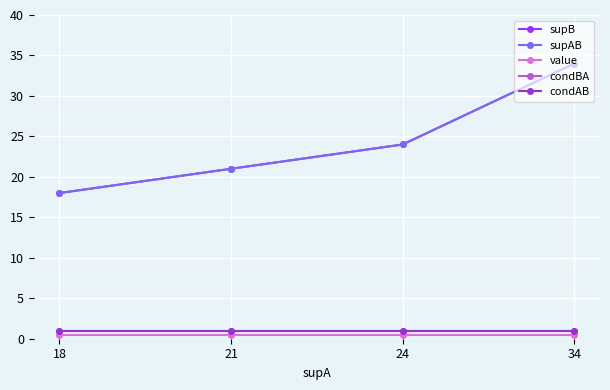

What is the value of the supAB point at the 4th from the left?

34.0